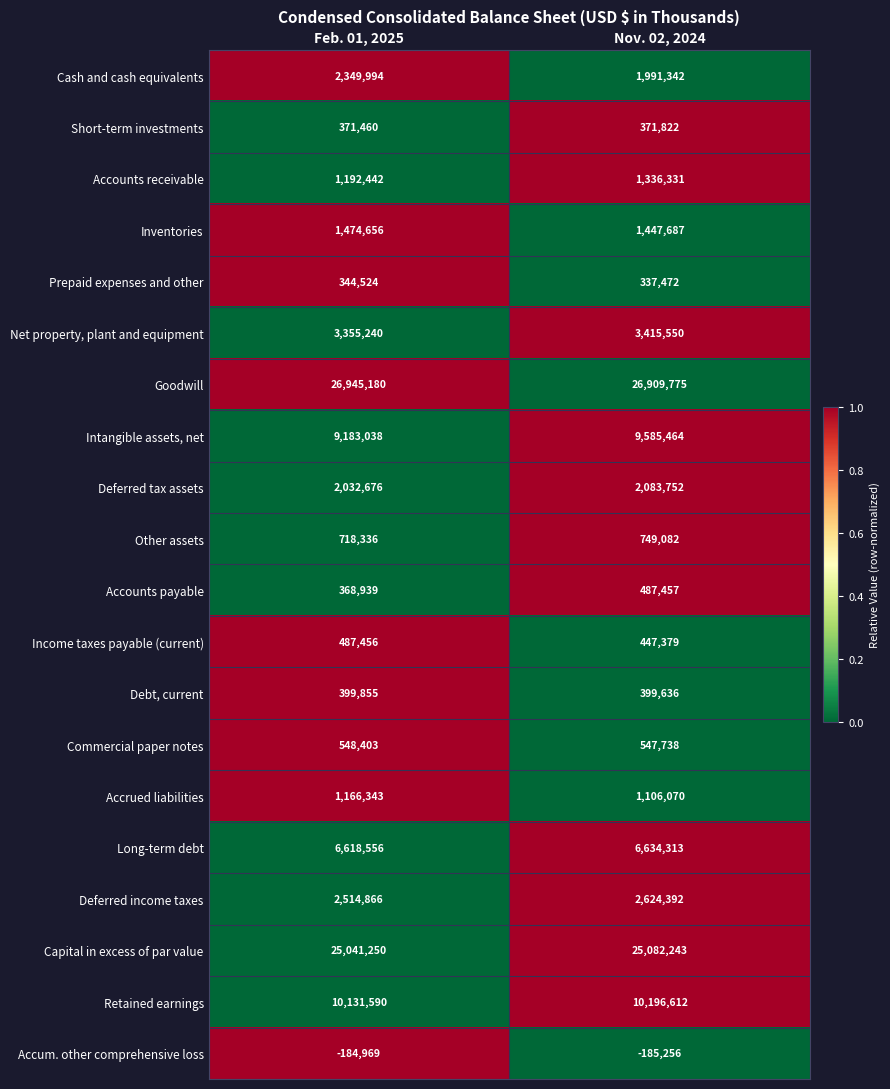

What is the highest value of the Commercial paper notes series?

548403